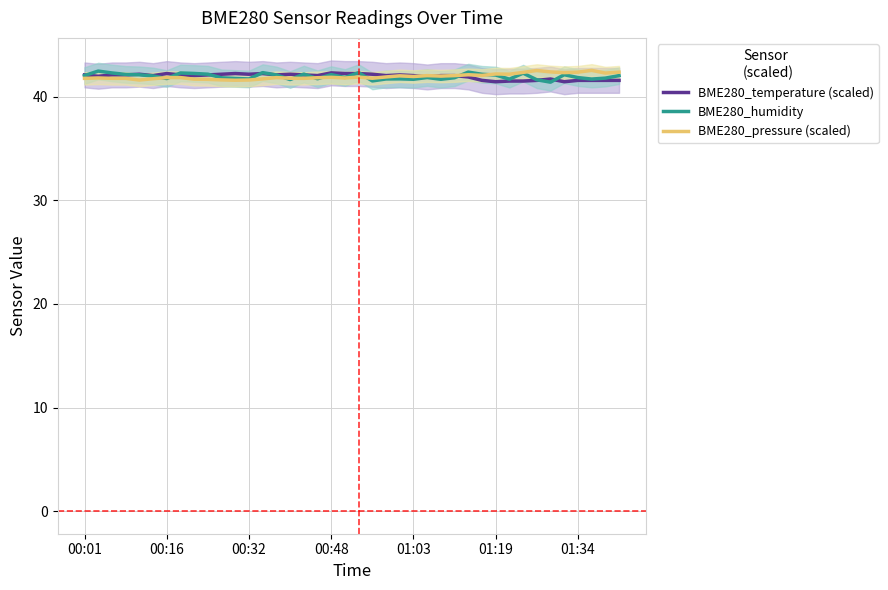

What is the total value across all series at 26?

125.7